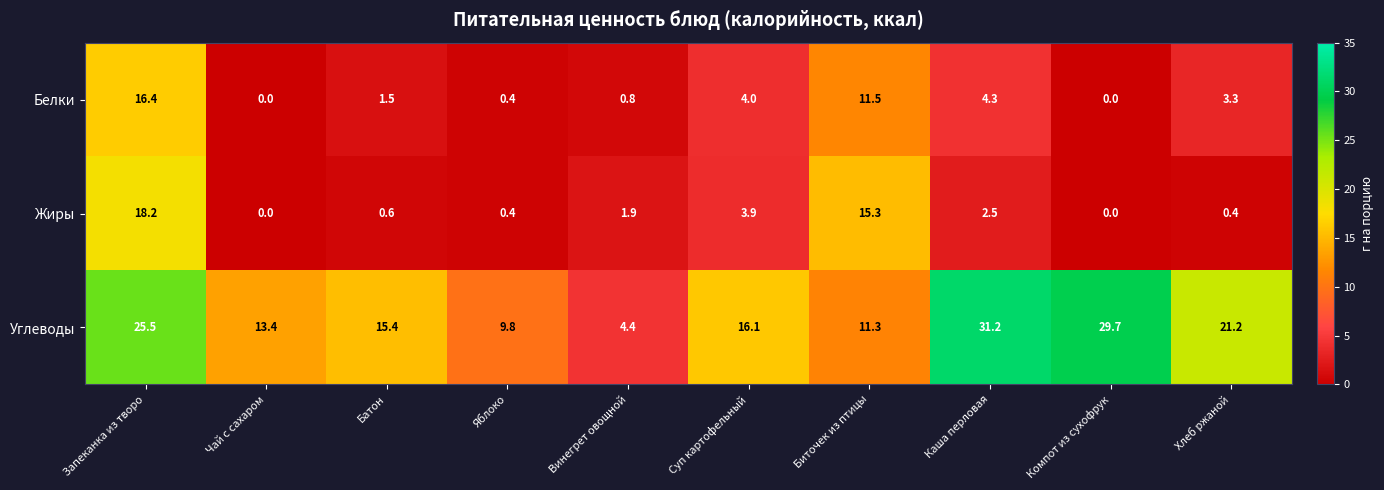

What is the difference between the maximum and second lowest values in the Белки series?

16.4